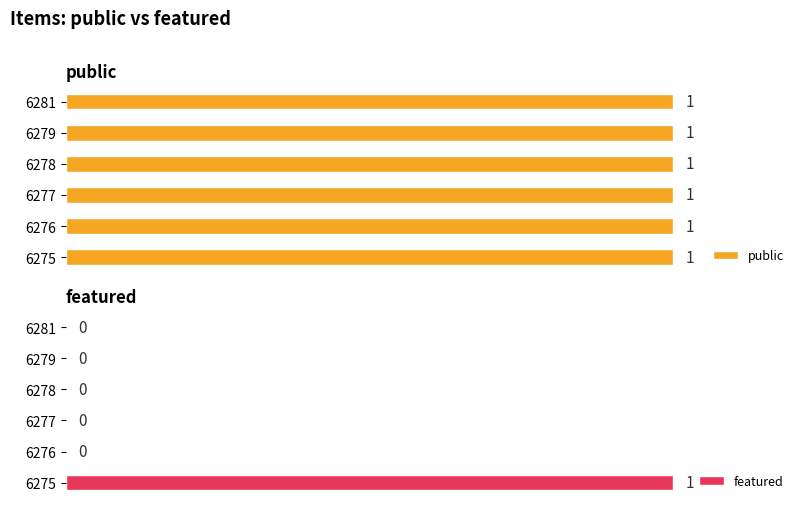

At how many categories does at least one series exceed 0?

6